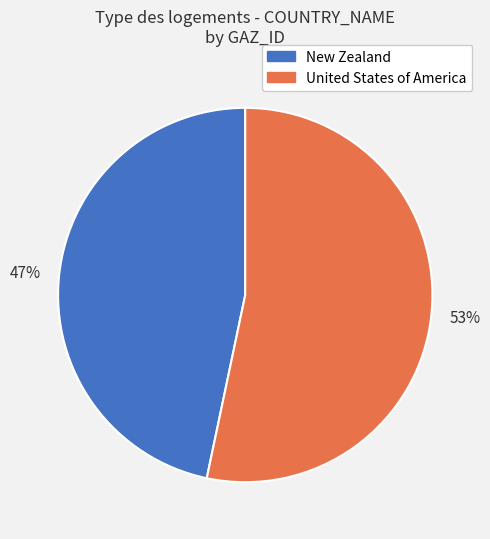

To the nearest percent, what is the average slice percentage?

50%